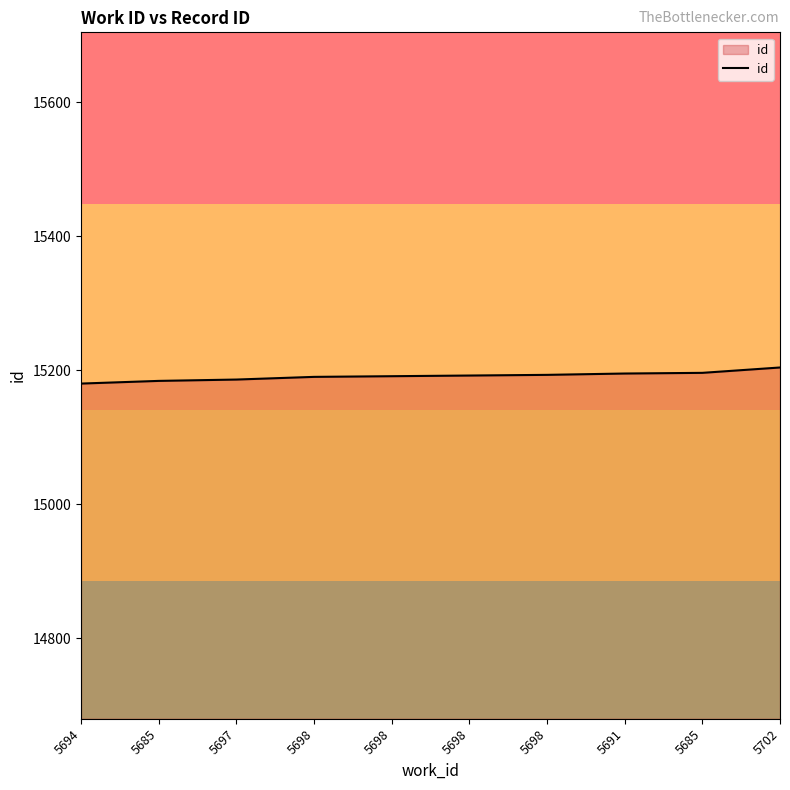

What is the label of the 4th point from the right?

5698